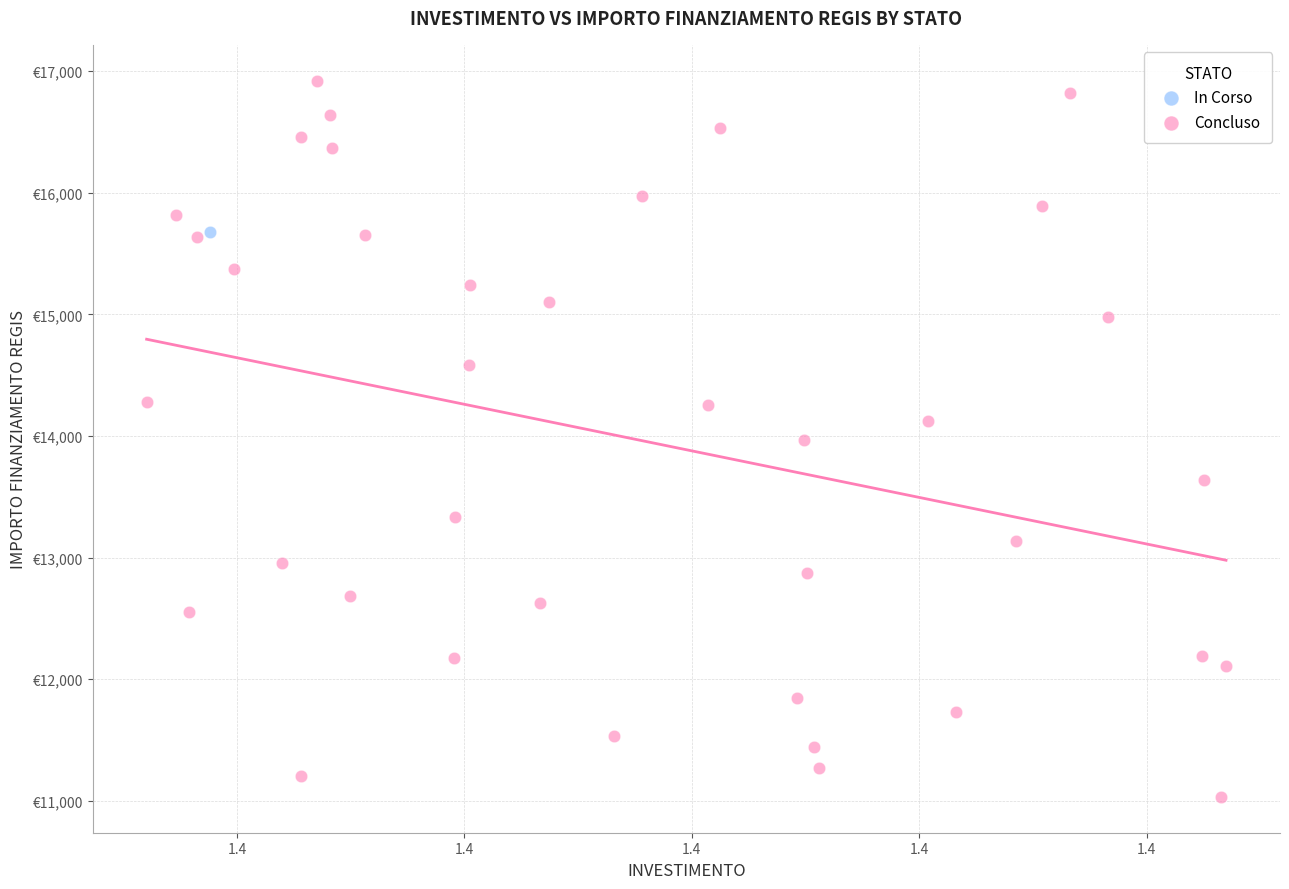

What are all the series names shown in the legend?

In Corso, Concluso